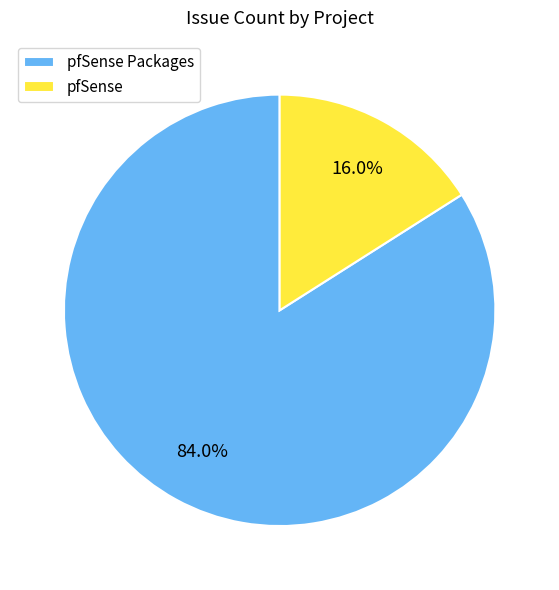

The pfSense slice represents 1% of the pie. True or false?

False